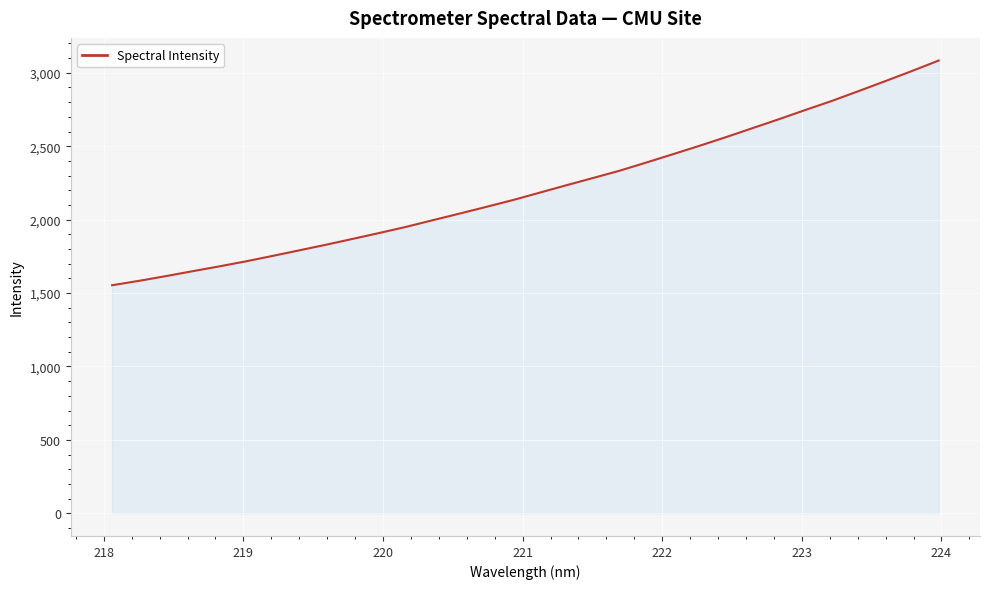

What is the minimum value shown in the chart?

1553.5